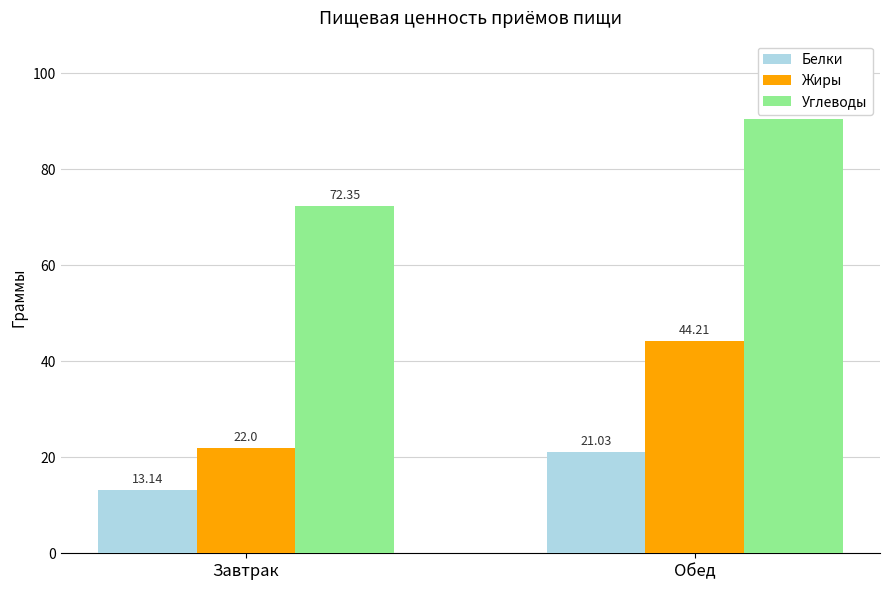

At how many categories does at least one series exceed 72?

2